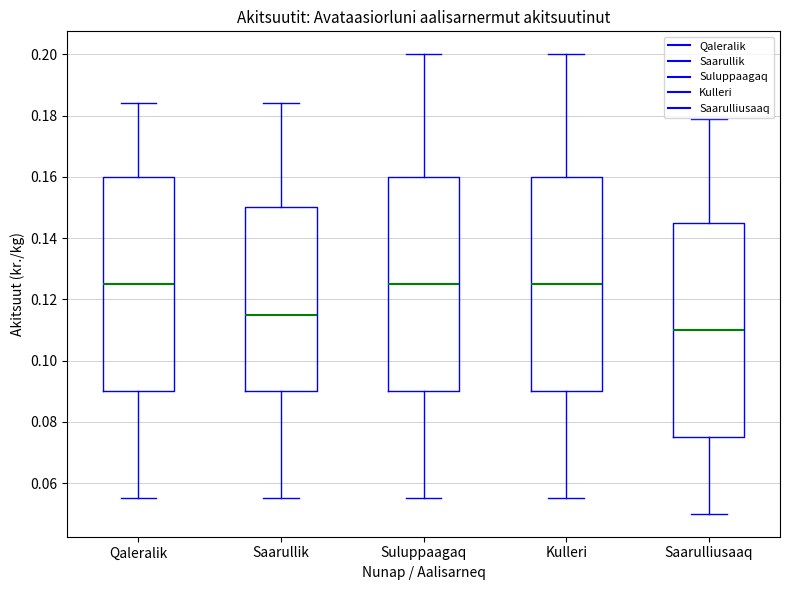

Reading left to right, transcribe this box plot: for each box, give where its median line is, the range the box spans, and where its two whiskers end, as read against the y-axis. The values are not printed on the chart, so give them approximately, as read against the axis.

Qaleralik: median 0.126, box 0.090 to 0.160, whiskers 0.056 to 0.184
Saarullik: median 0.116, box 0.090 to 0.150, whiskers 0.056 to 0.184
Suluppaagaq: median 0.126, box 0.090 to 0.160, whiskers 0.056 to 0.200
Kulleri: median 0.126, box 0.090 to 0.160, whiskers 0.056 to 0.200
Saarulliusaaq: median 0.110, box 0.076 to 0.146, whiskers 0.050 to 0.180